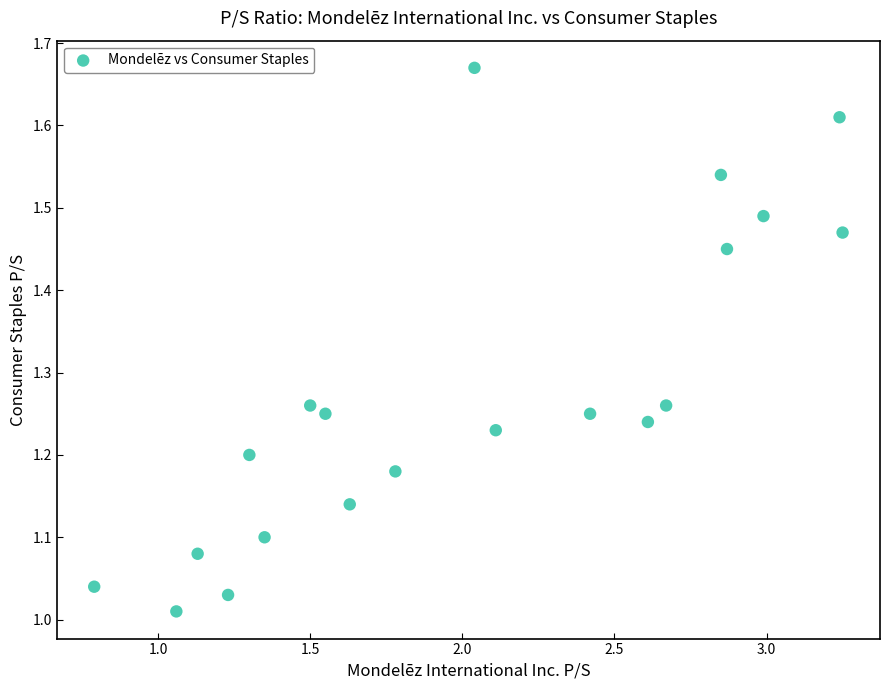

What is the range of Y values (max minus min)?

0.7